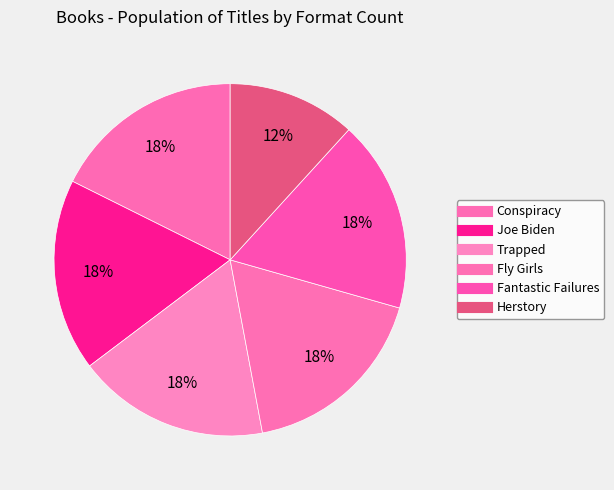

What percentage is the Joe Biden slice, to the nearest percent?

18%